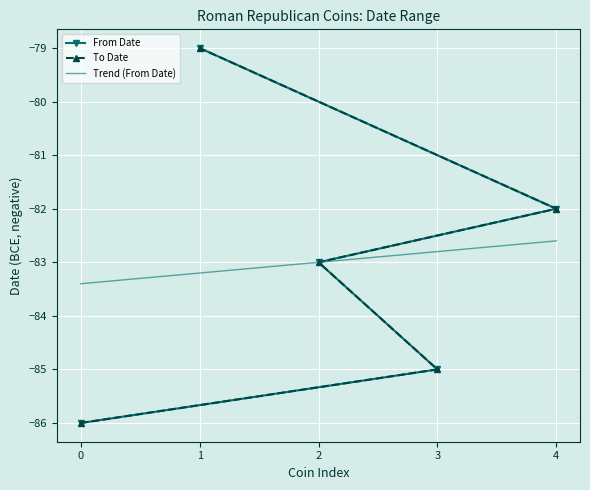

True or false: From Date and To Date cross at least once.

False